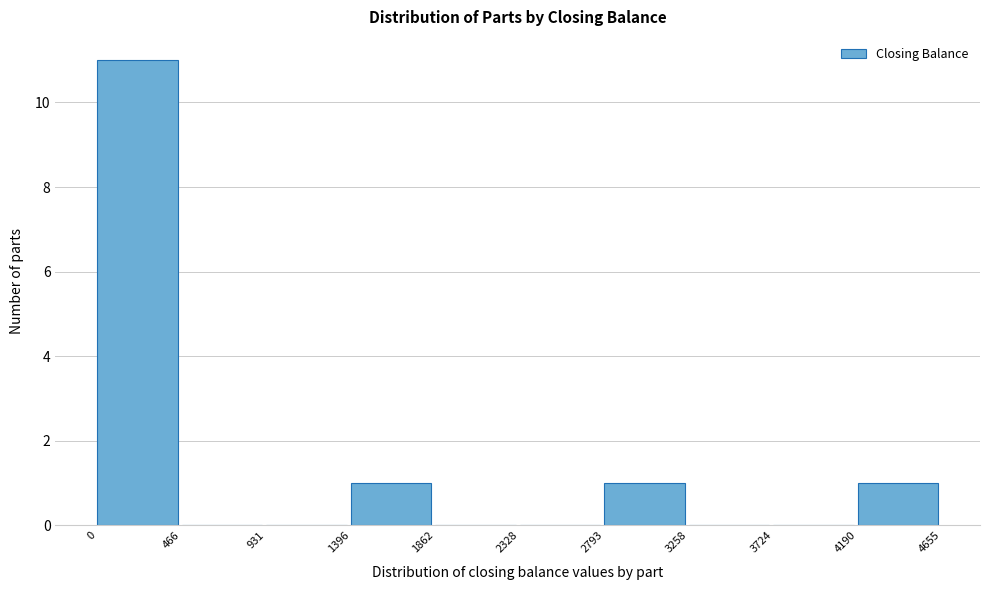

How tall is the bar that spans 1396 to 1862 on the x-axis? The values are not printed on the chart, so give them approximately, as read against the axis.

1